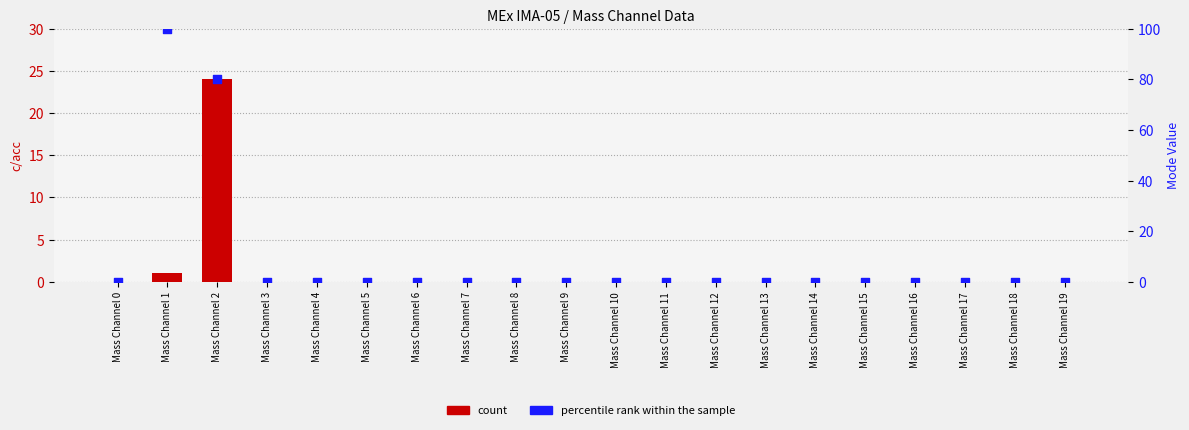

Which series has the largest total across all categories?

percentile rank within the sample